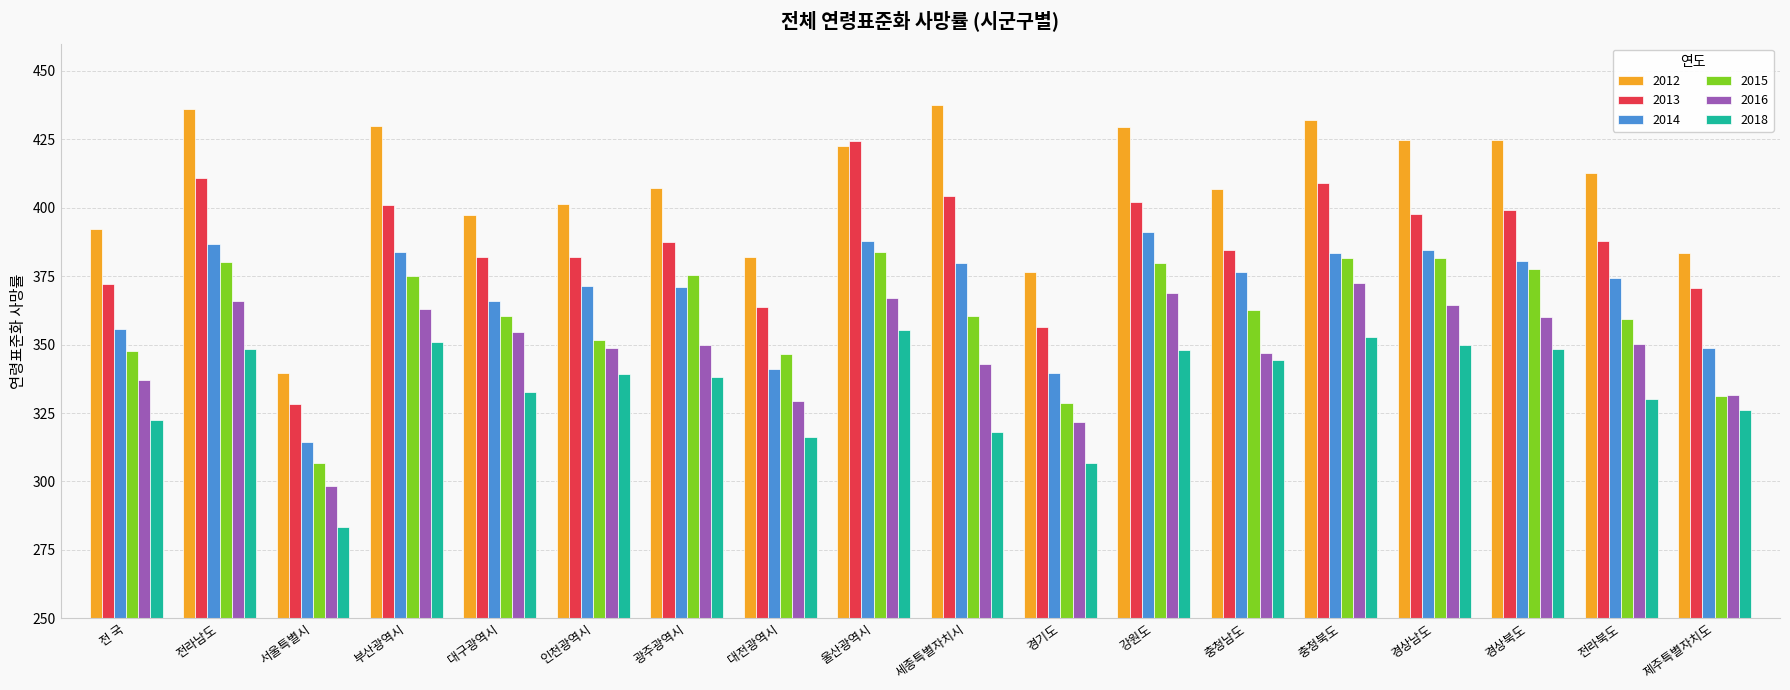

Which series has the largest total across all categories?

2012